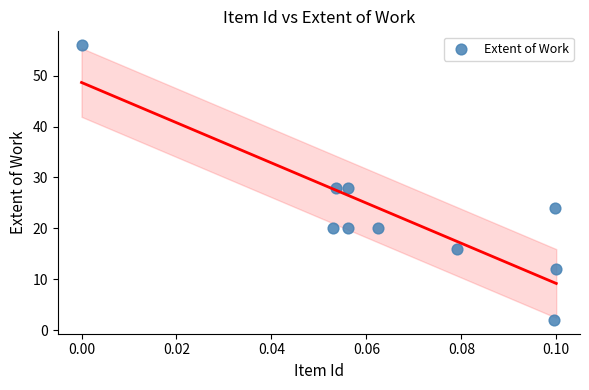

What is the average Y value?

23